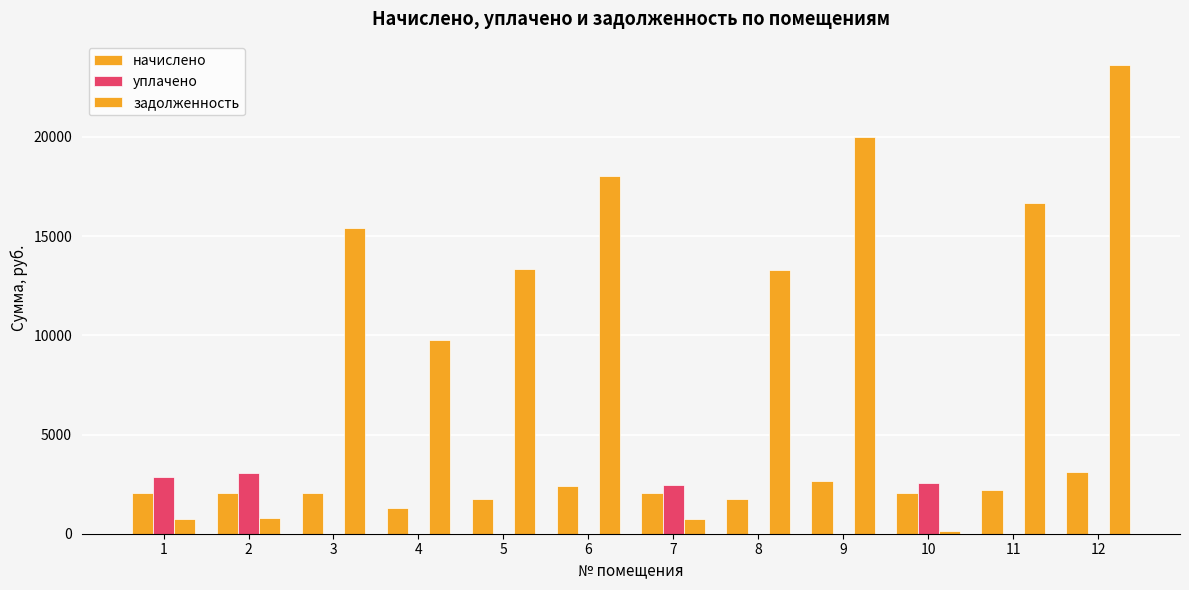

Reading left to right, what are all the values shown in this chart?

начислено: 1=2041.2	2=2075.2	3=2041.2	4=1292.8	5=1764.3	6=2389.9	7=2041.2	8=1762.3	9=2650.1	10=2041.2	11=2211.3	12=3129.8
уплачено: 1=2841.4	2=3065.4	3=0.0	4=0.0	5=0.0	6=0.0	7=2439.3	8=0.0	9=0.0	10=2542.6	11=0.0	12=0.0
задолженность: 1=731.8	2=798.4	3=15408.0	4=9758.4	5=13317.5	6=18040.2	7=734.2	8=13302.2	9=20004.7	10=155.2	11=16692.0	12=23625.6